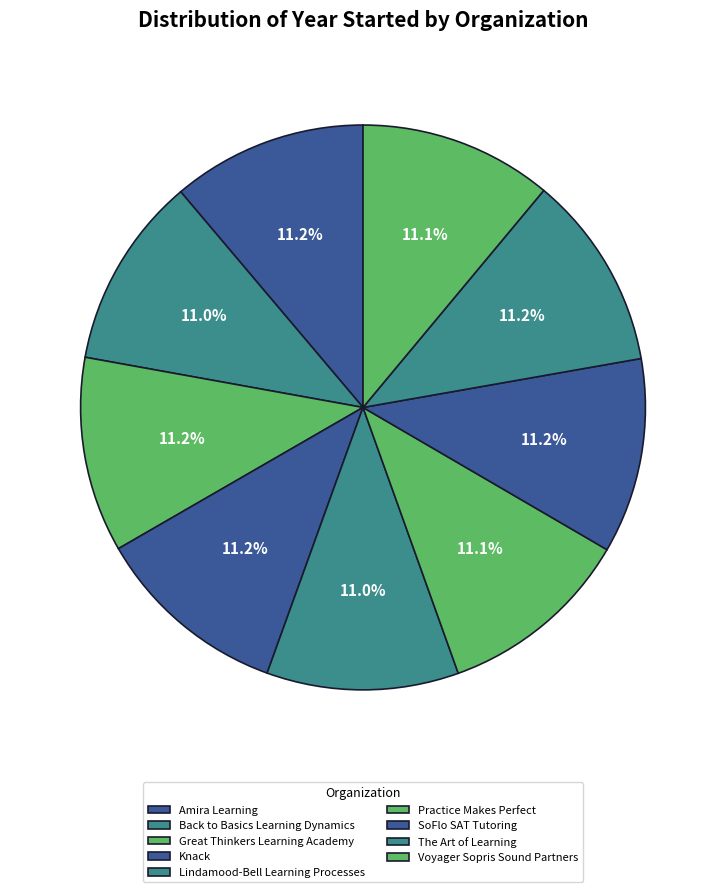

Is it true that Lindamood-Bell Learning Processes is 21% of the pie?

False